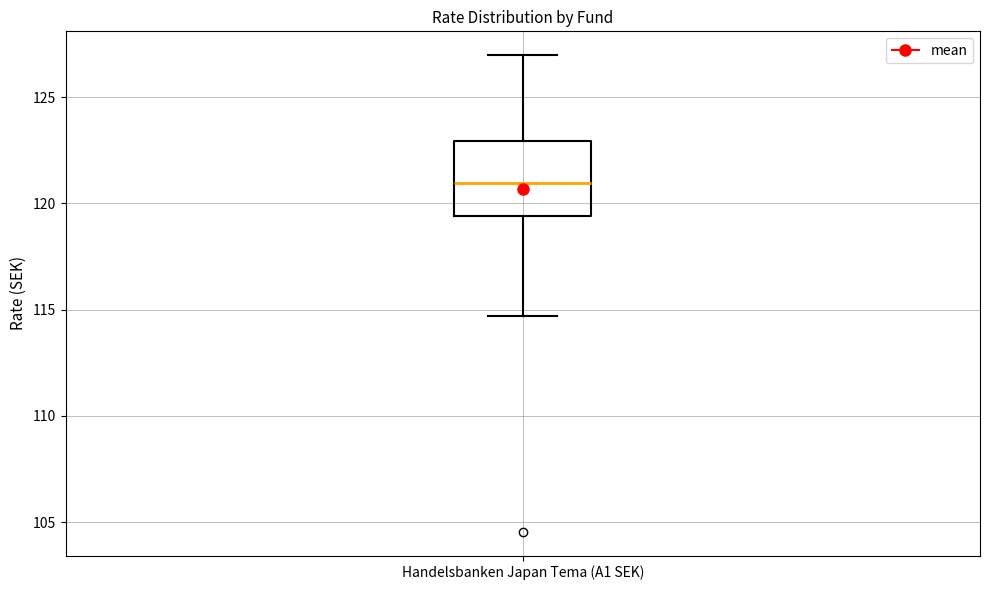

Where does the lower whisker of the box for Handelsbanken Japan Tema (A1 SEK) end on the y-axis? The values are not printed on the chart, so give them approximately, as read against the axis.

114.5